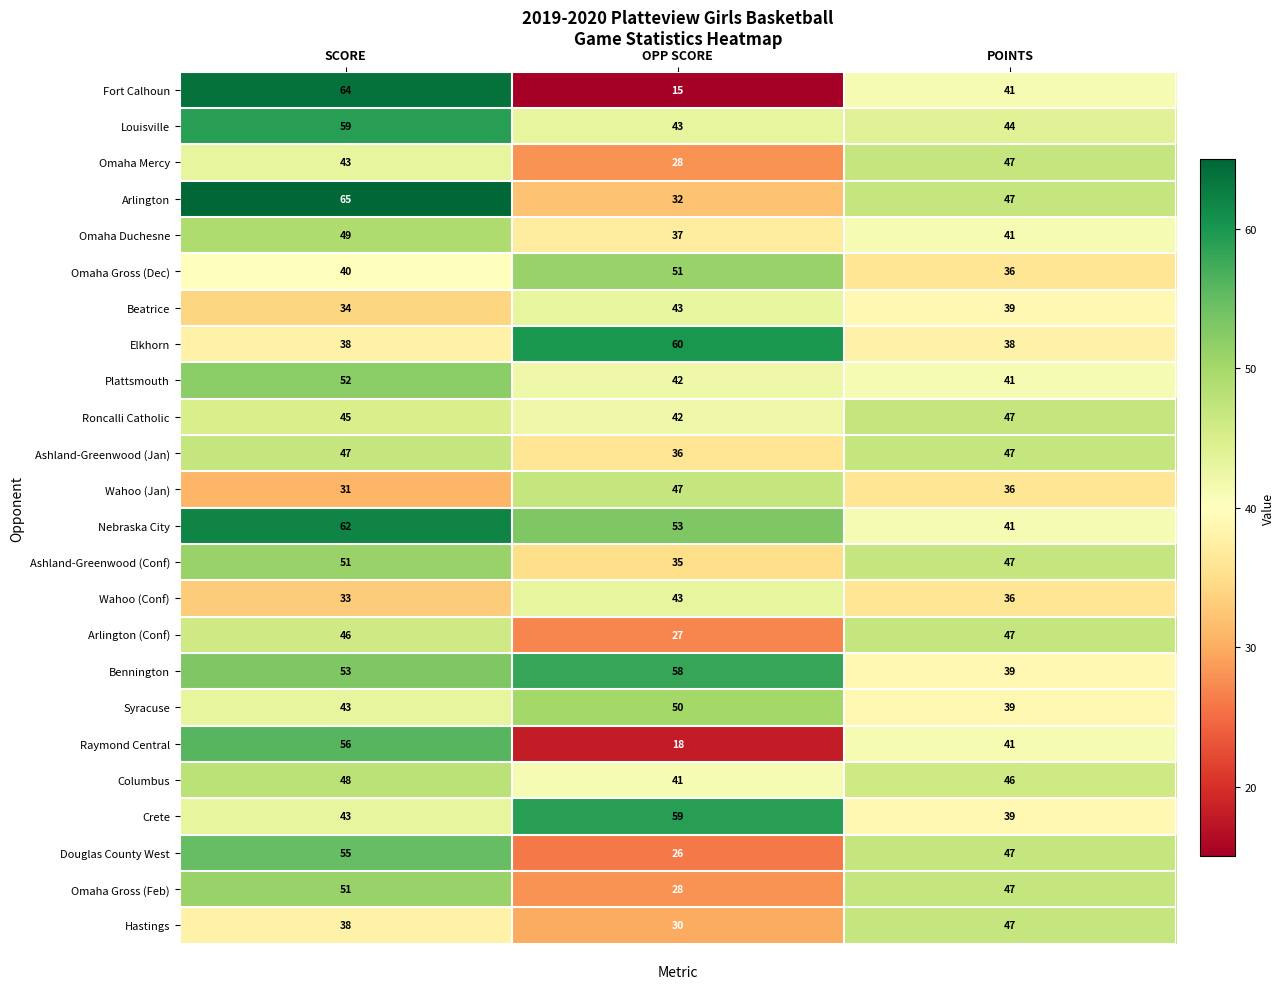

The Syracuse series shows 70 at OPP SCORE. True or false?

False